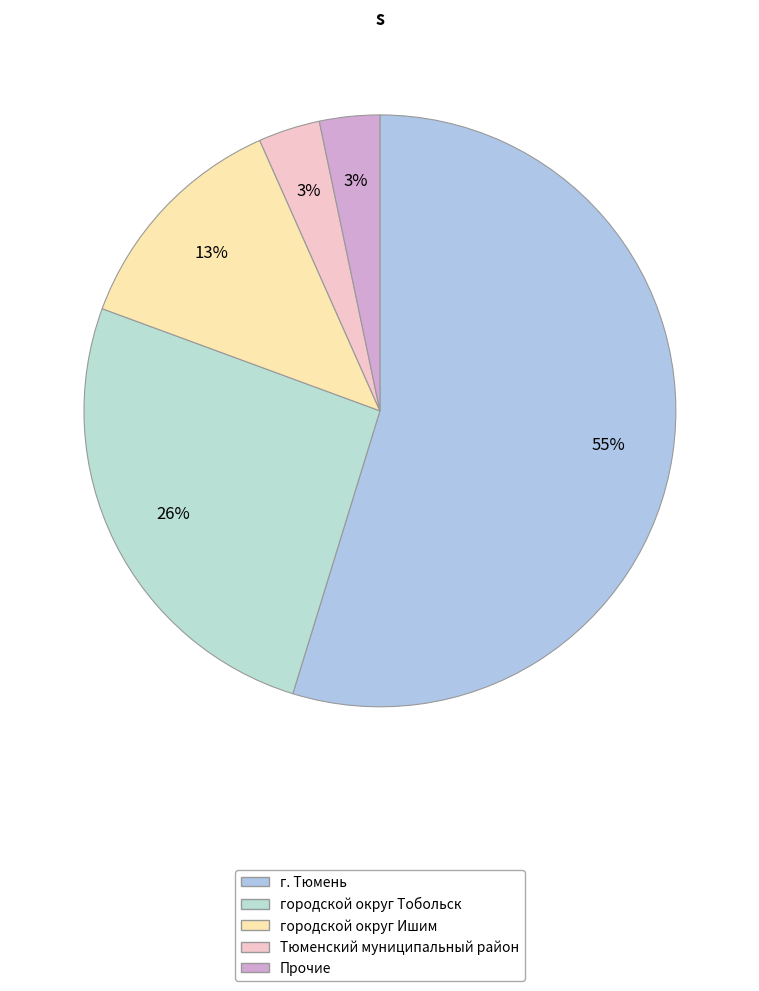

How many slices are in this pie chart?

5